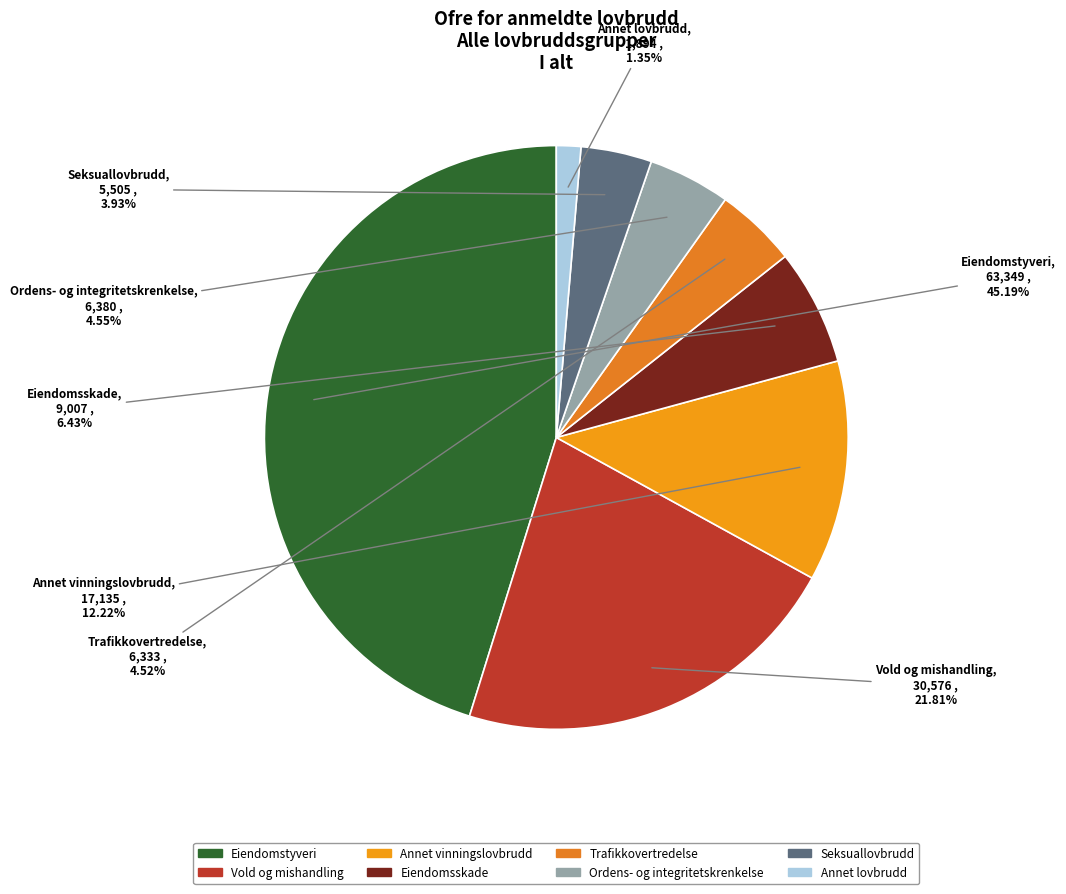

Approximately how many times larger is the value at Trafikkovertredelse compared to Vold og mishandling?

0.2